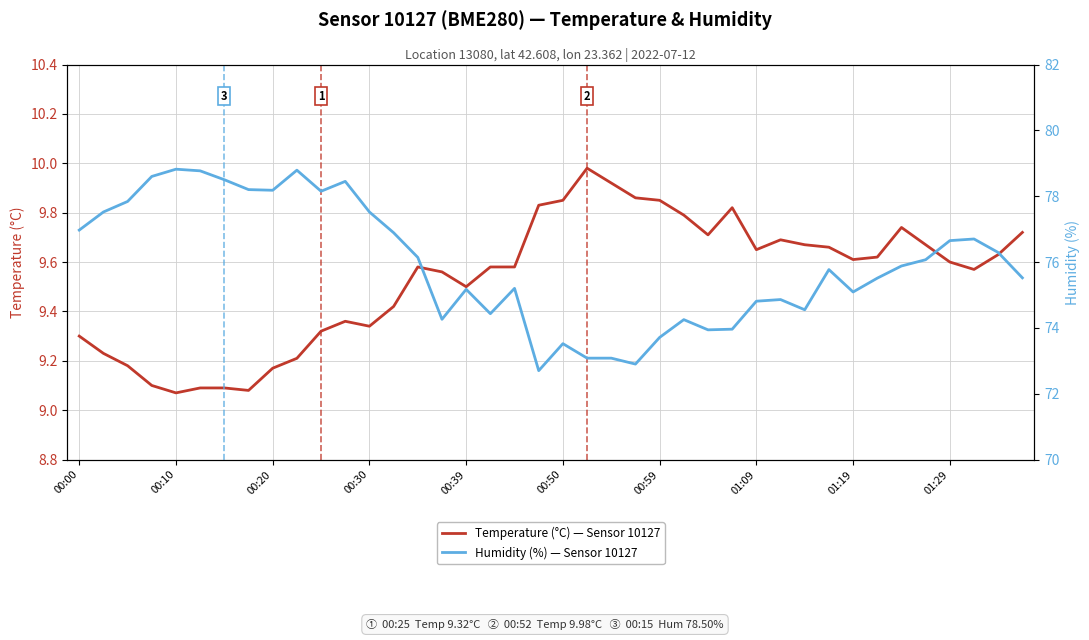

True or false: Temperature (°C) — Sensor 10127 and Humidity (%) — Sensor 10127 cross at least once.

False